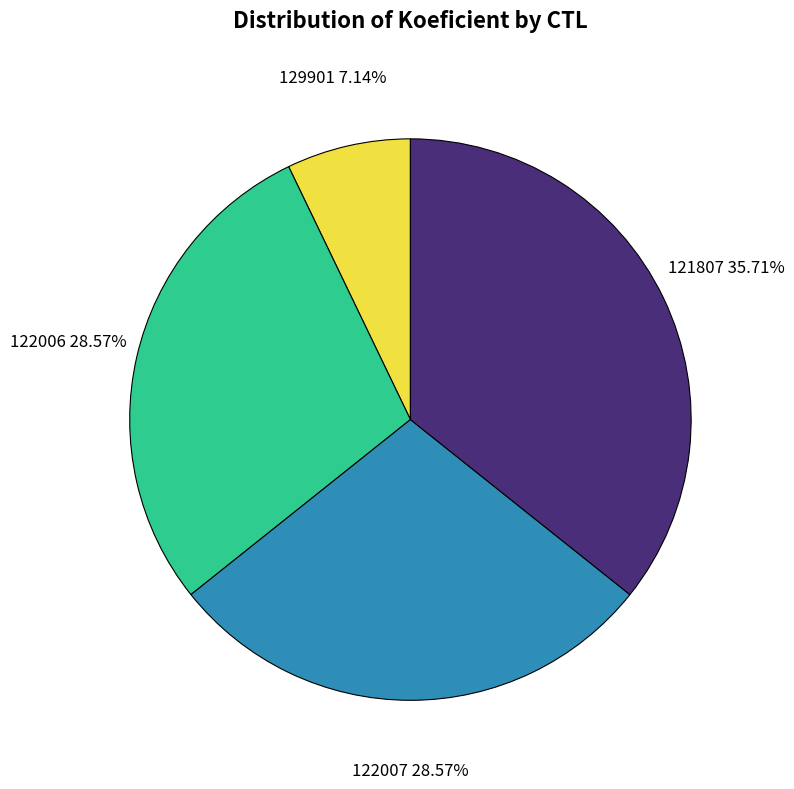

To the nearest percent, what percentage of the pie is 122006?

29%